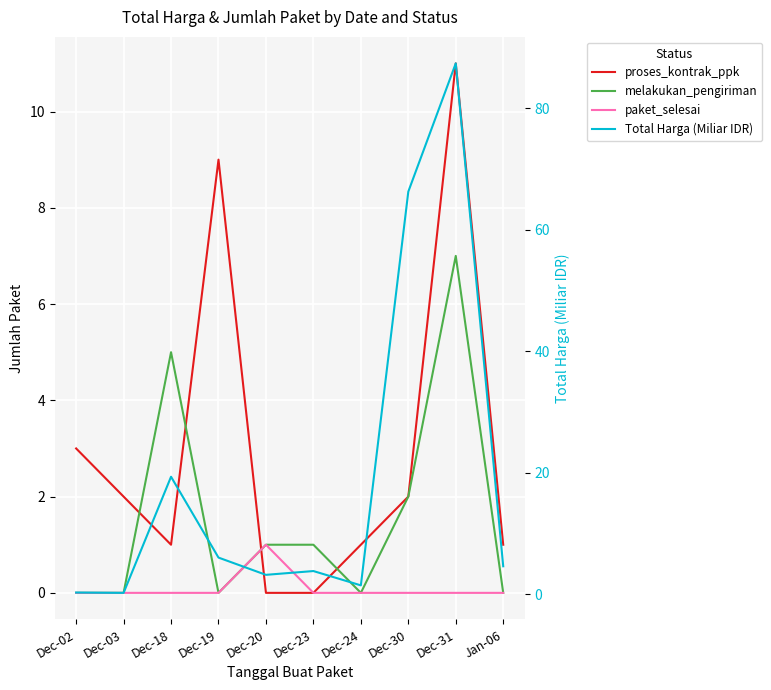

How many times do melakukan_pengiriman and proses_kontrak_ppk cross each other?

4